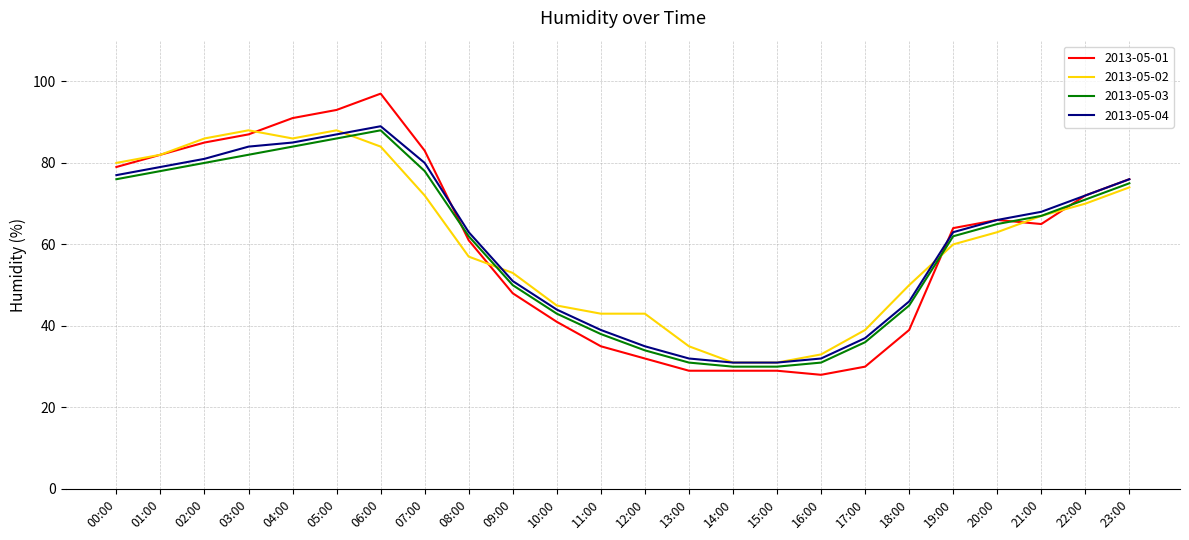

Which series has the widest spread of values?

2013-05-01